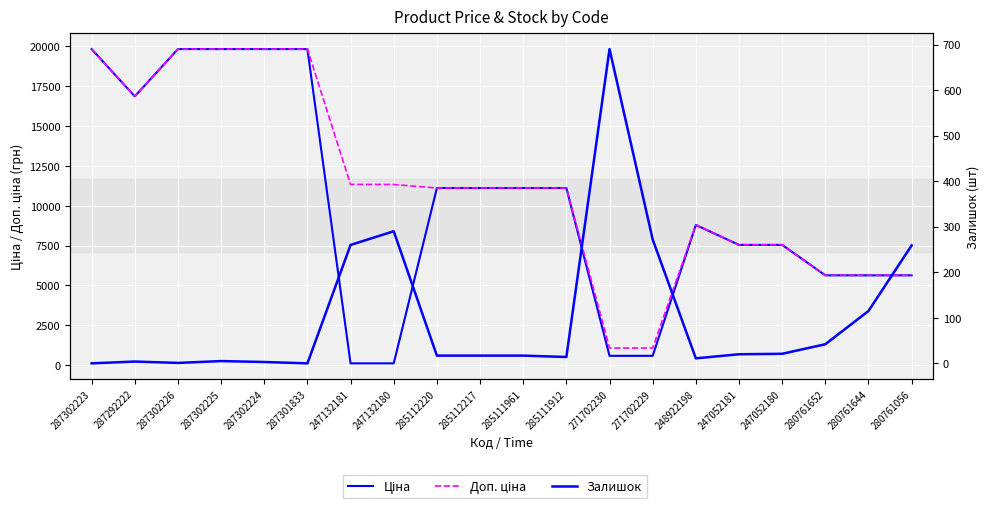

What position from the left is 285112220?

9